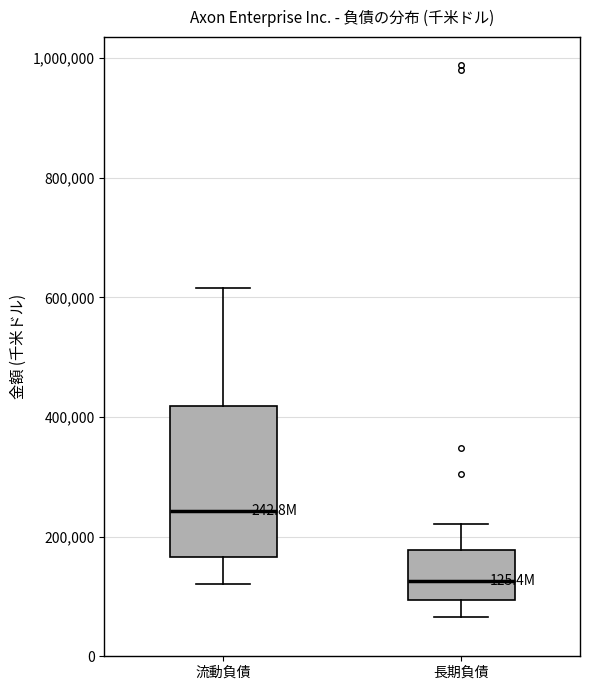

Reading left to right, read every box against the y-axis: the position of its median line, the range the box covers, and the ends of its whiskers. The values are not printed on the chart, so give them approximately, as read against the axis.

流動負債: median 240000, box 160000 to 420000, whiskers 120000 to 620000
長期負債: median 120000, box 100000 to 180000, whiskers 60000 to 220000